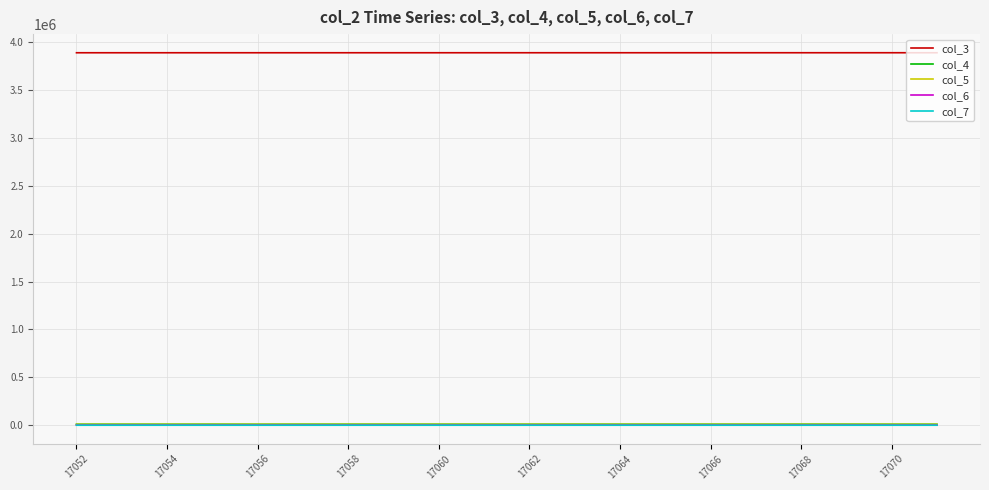

Does the chart display data point markers on the line(s)?

No